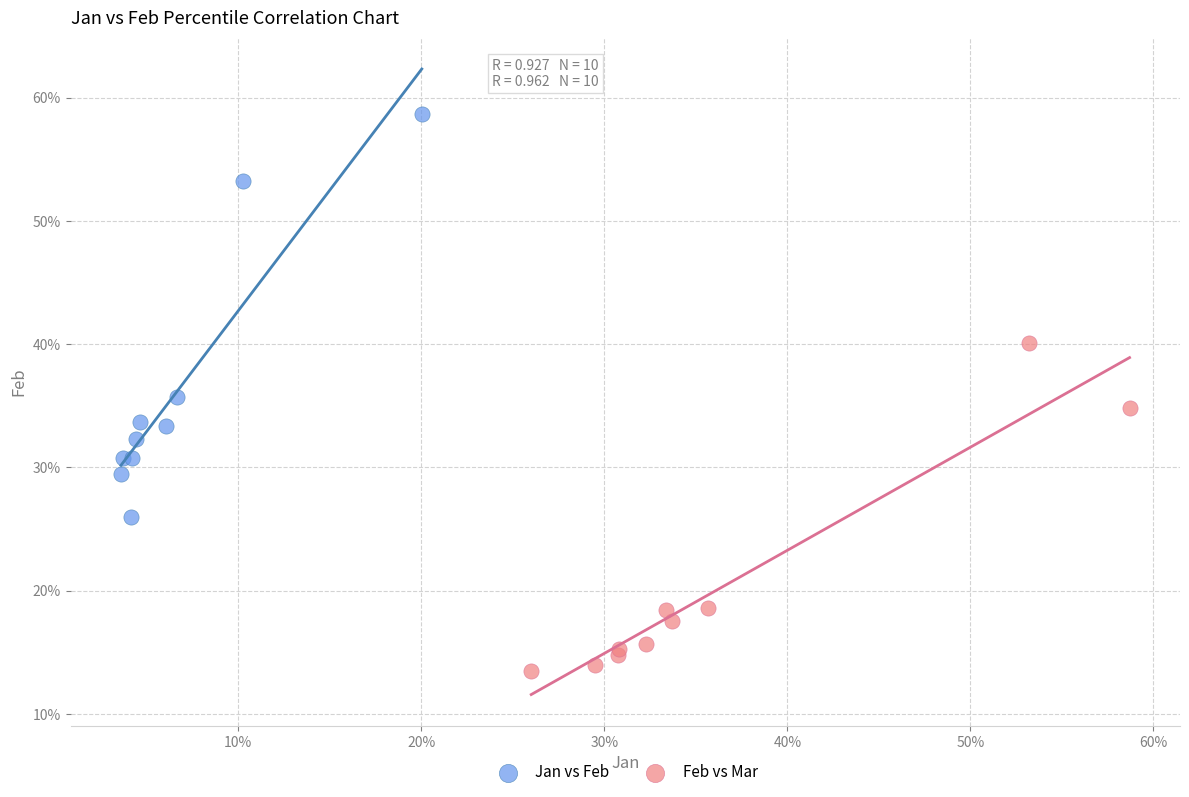

Which series reaches the maximum Y coordinate?

Jan vs Feb